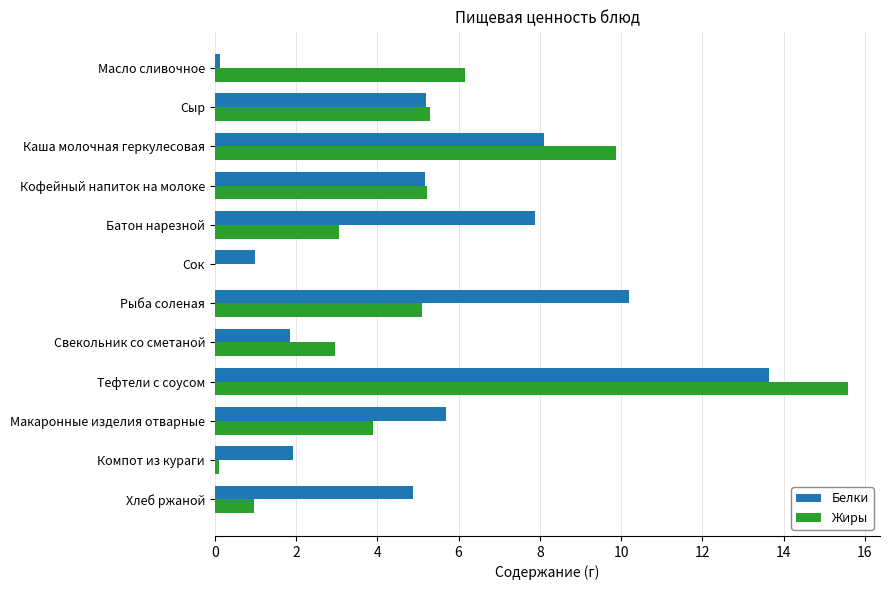

At which category is the sum across all series the highest?

Тефтели с соусом